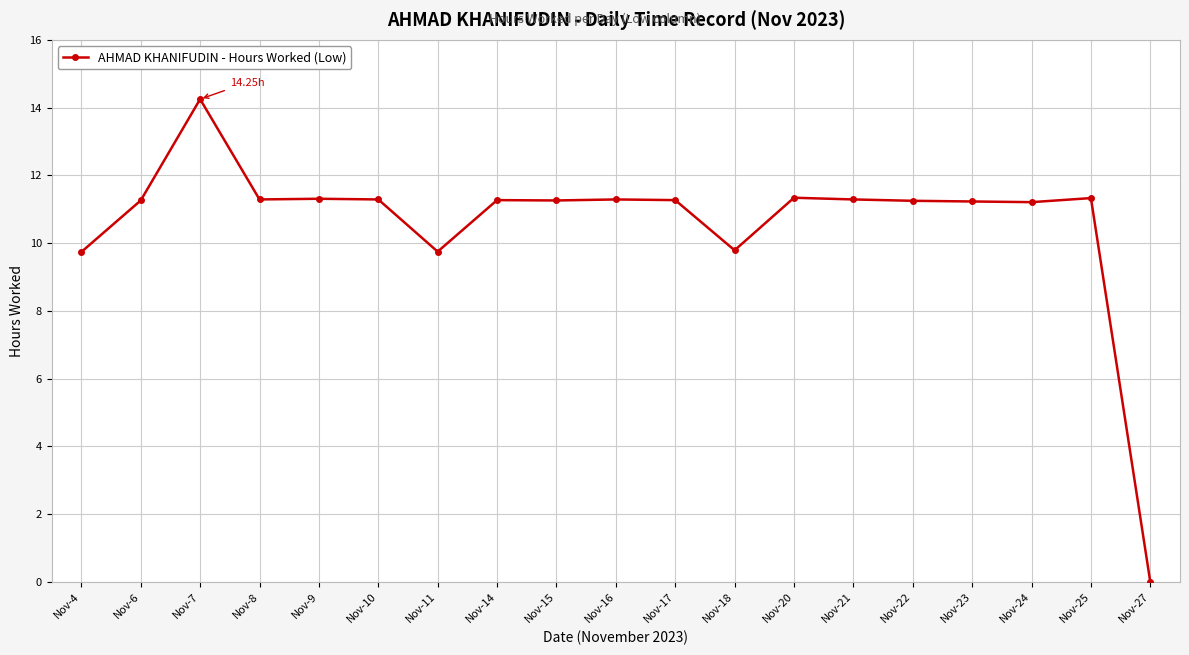

Where is the first local maximum?

Nov-7